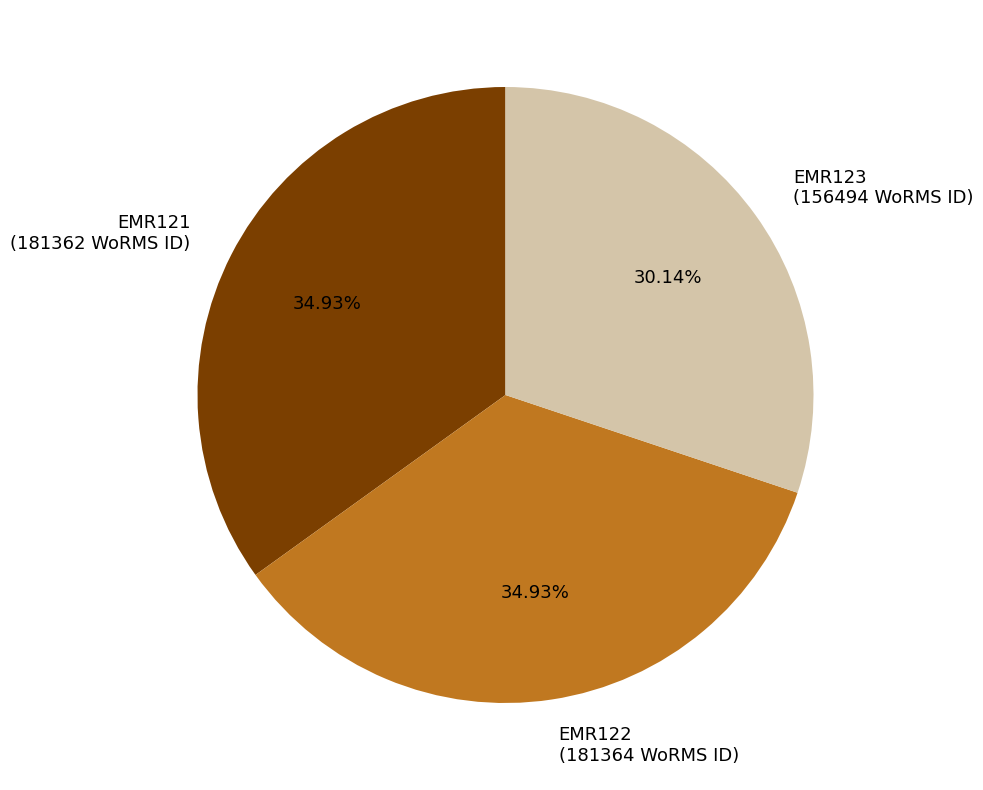

Which has a higher value, EMR123 (156494 WoRMS ID) or EMR121 (181362 WoRMS ID)?

EMR121 (181362 WoRMS ID)